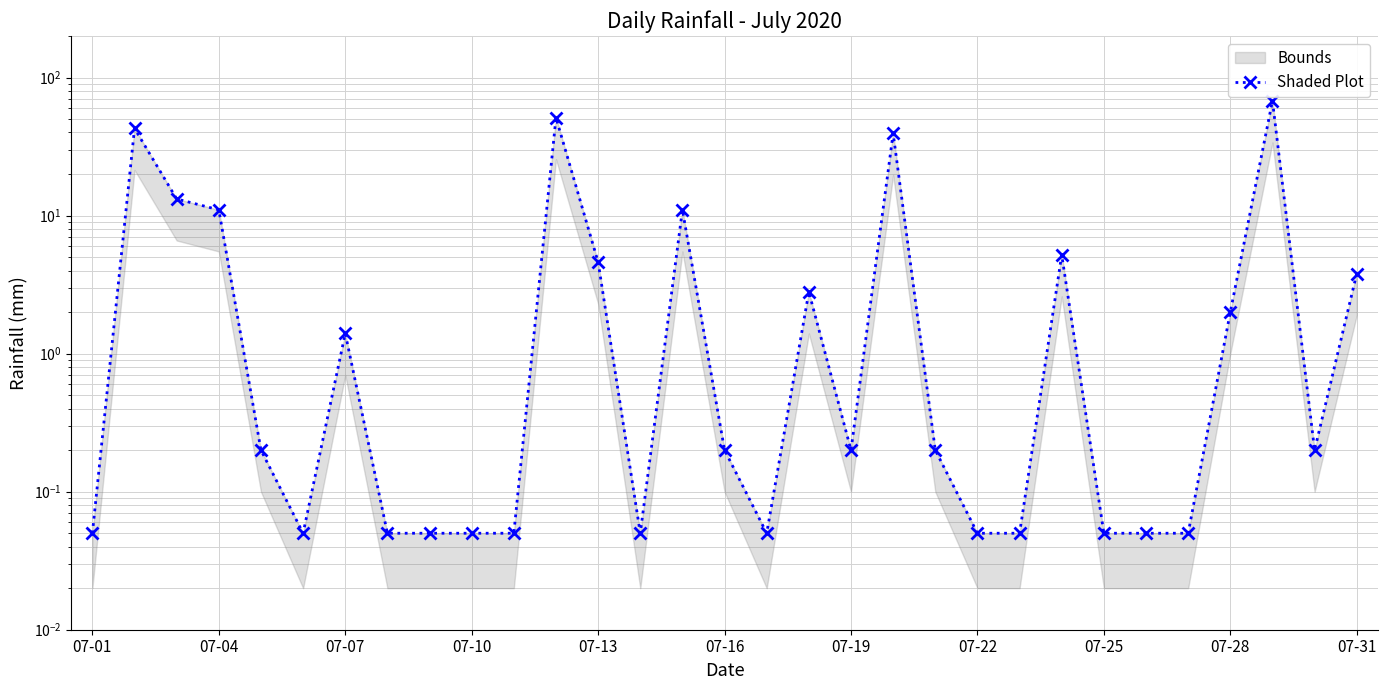

What position from the left is 07-19?

19